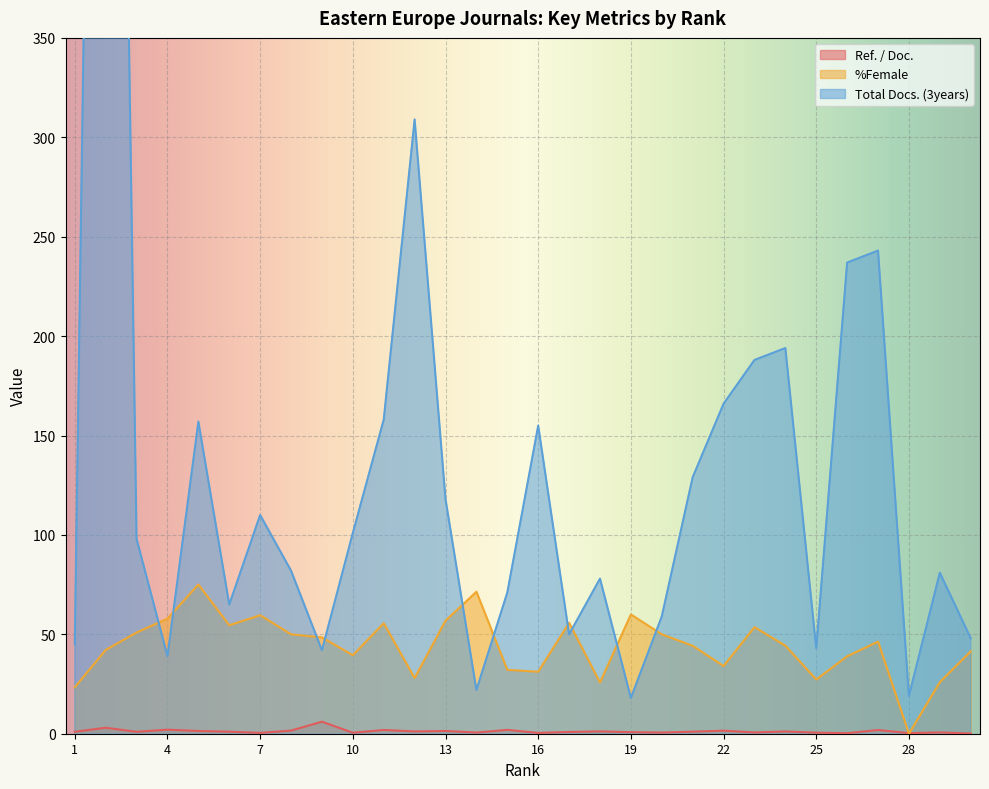

What is the total value across all series at 4?

98.9